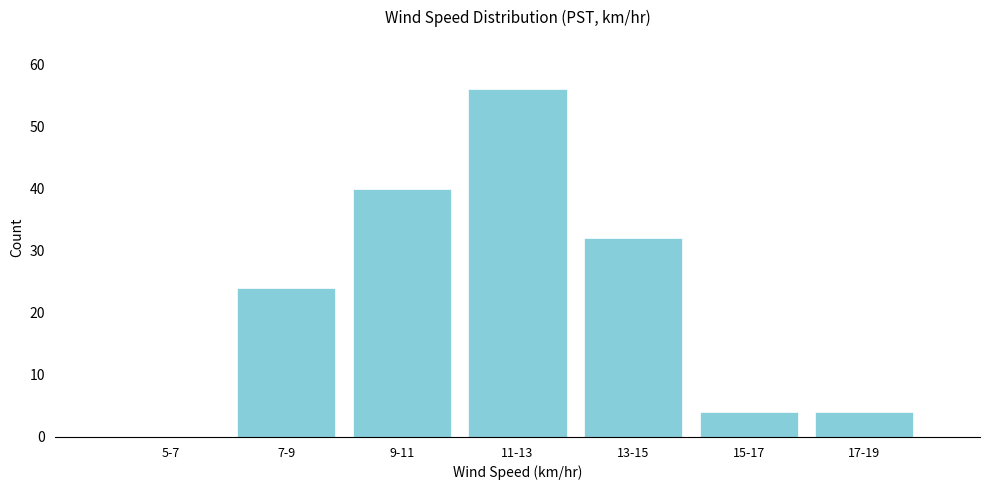

Reading left to right, transcribe all the data shown in this chart.

5-7=0	7-9=24	9-11=40	11-13=56	13-15=32	15-17=4	17-19=4